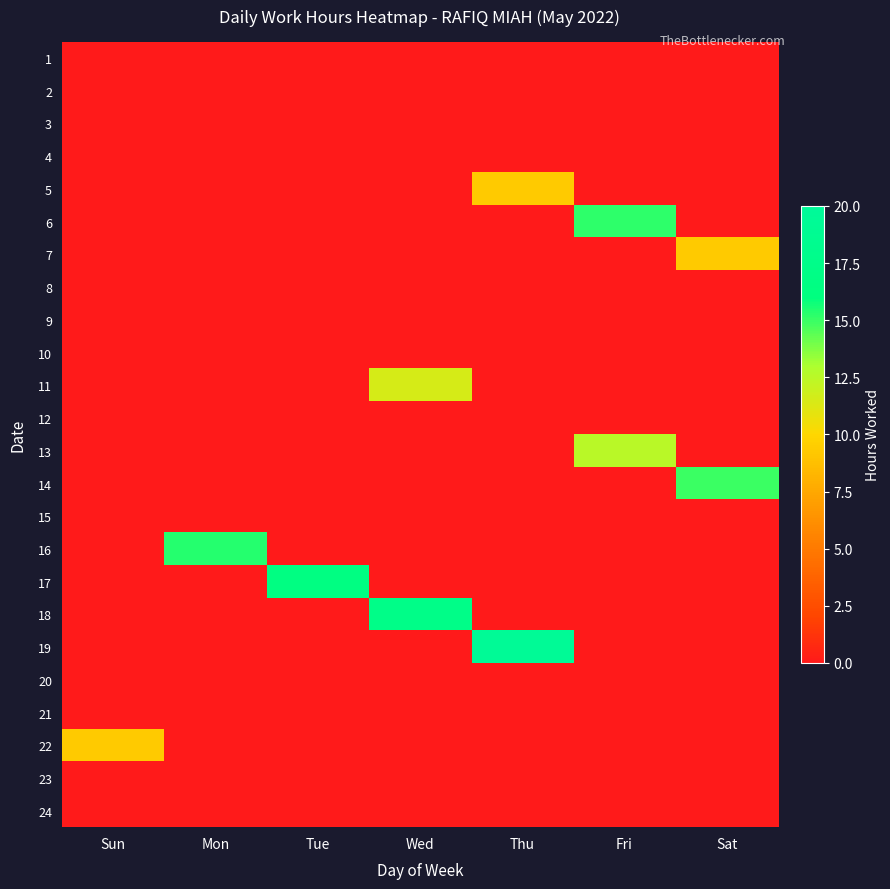

At how many categories does at least one series exceed 7?

7